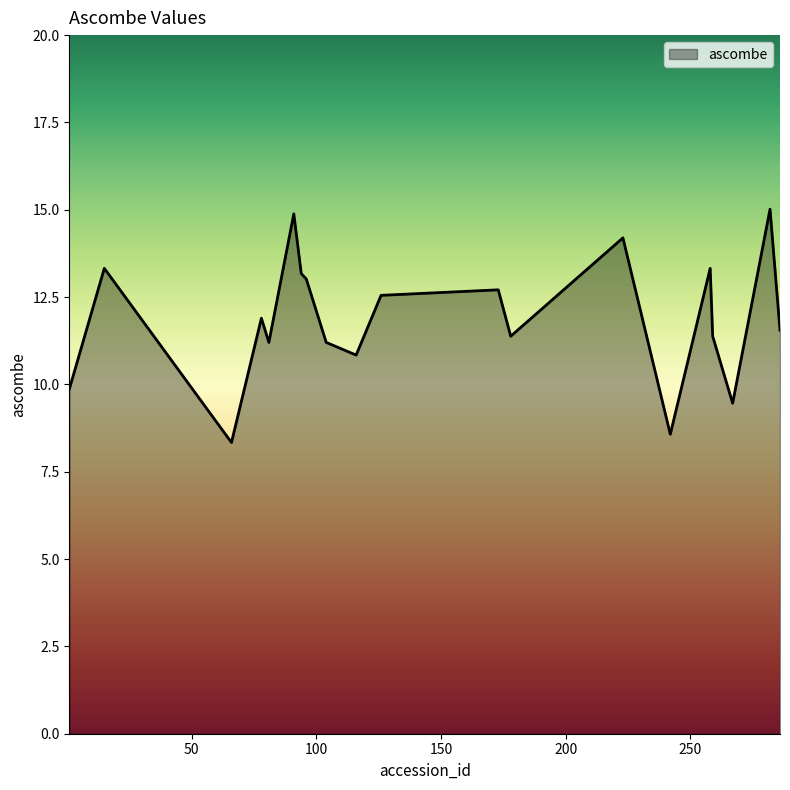

What is the difference between the maximum and minimum values?

6.7